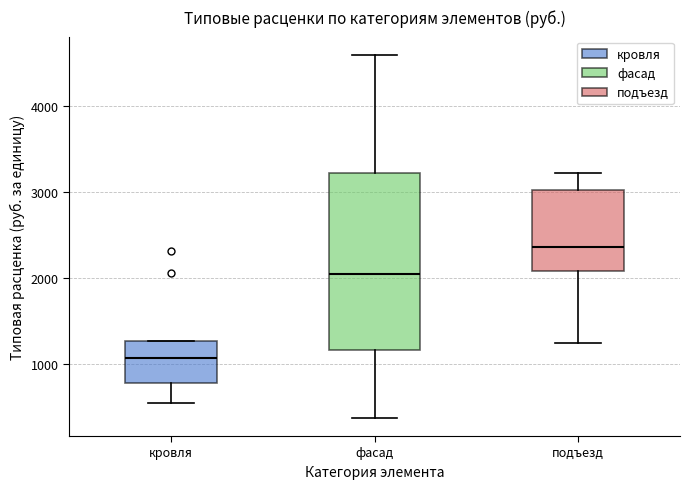

Reading left to right, read every box against the y-axis: the position of its median line, the range the box covers, and the ends of its whiskers. The values are not printed on the chart, so give them approximately, as read against the axis.

кровля: median 1100, box 800 to 1300, whiskers 500 to 1300
фасад: median 2000, box 1200 to 3200, whiskers 400 to 4600
подъезд: median 2400, box 2100 to 3000, whiskers 1200 to 3200